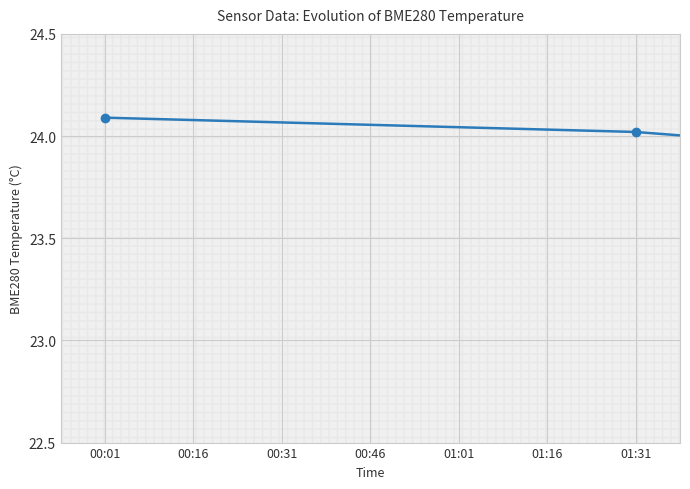

At which label does the data first exceed 23?

00:01